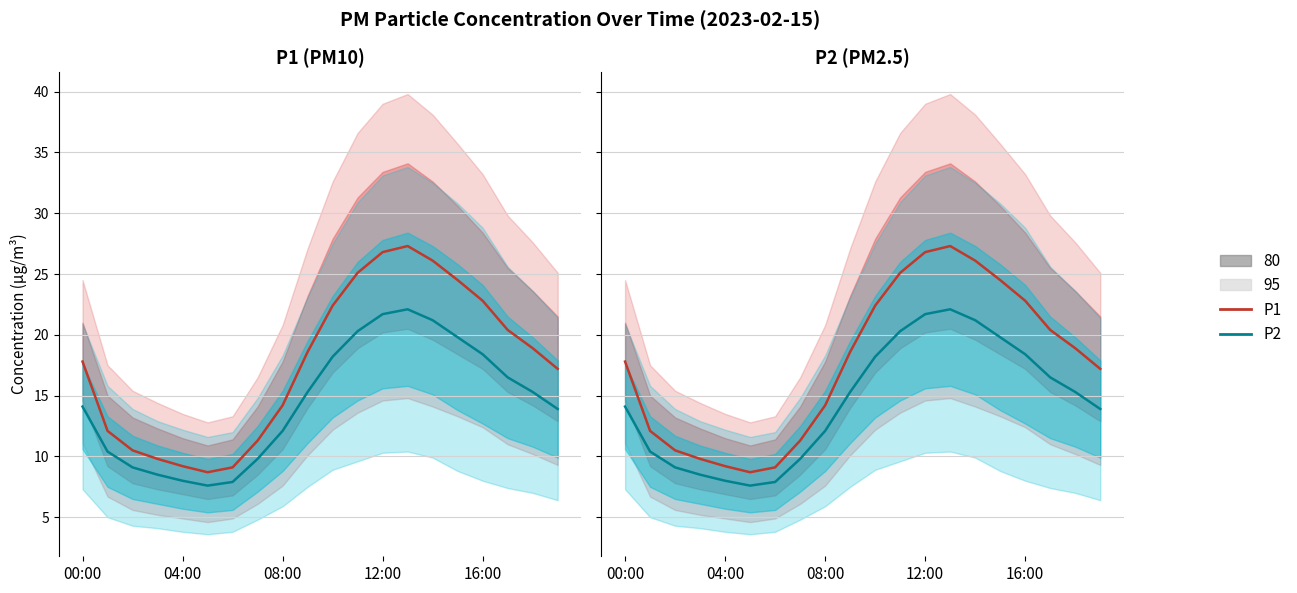

True or false: P2 and P1 intersect in this chart.

False